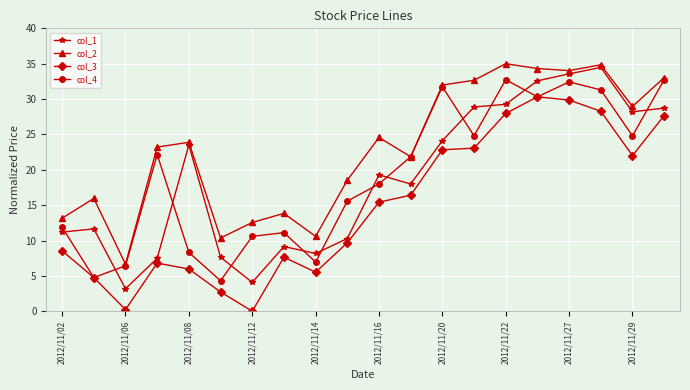

At how many categories does at least one series exceed 15?

14